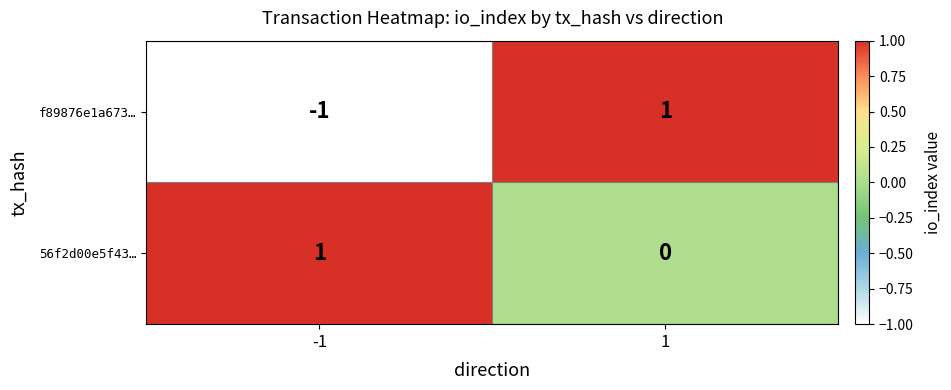

At which category is the sum across all series the highest?

1